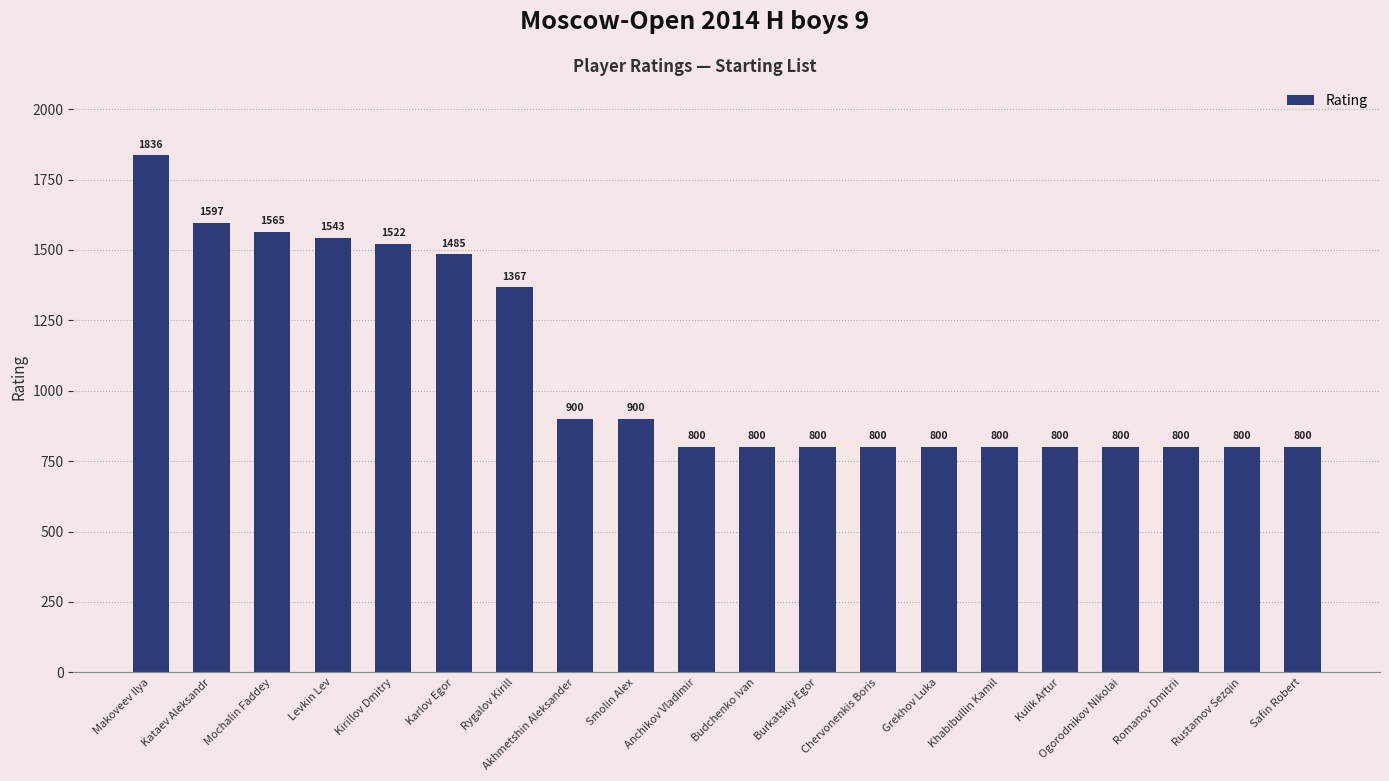

Does the chart contain stacked bars?

No